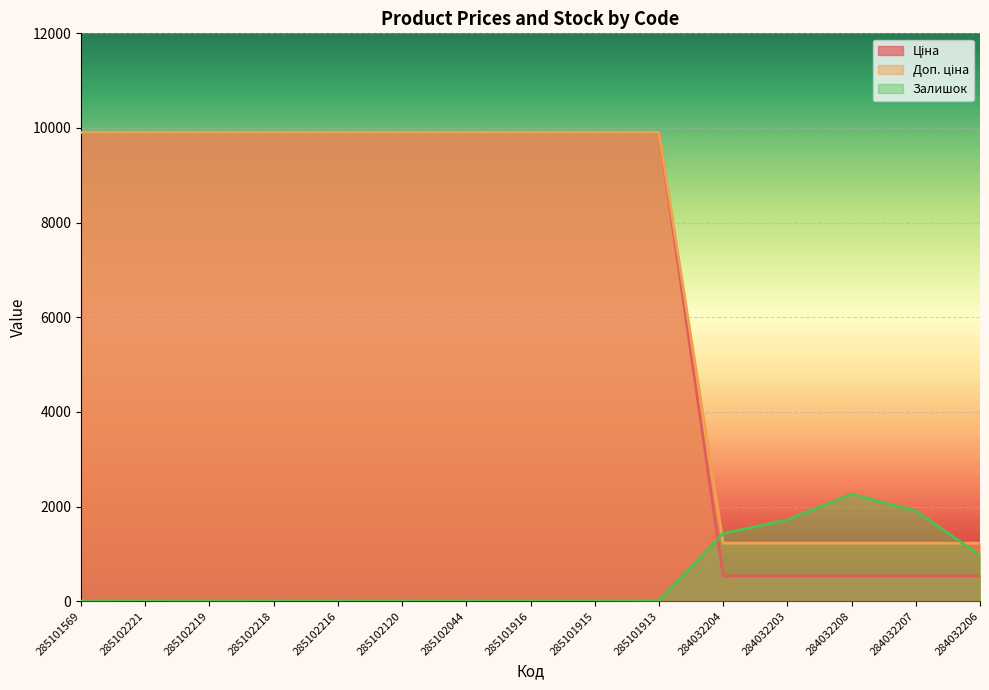

What is the label of the 4th point from the right?

284032203